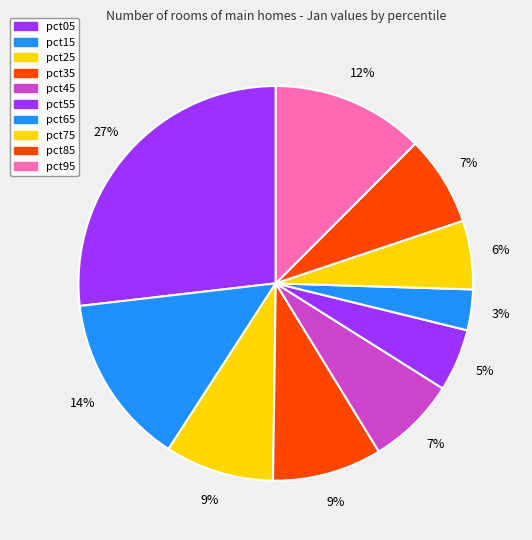

What percentage is NOT represented by pct95?

87.5%